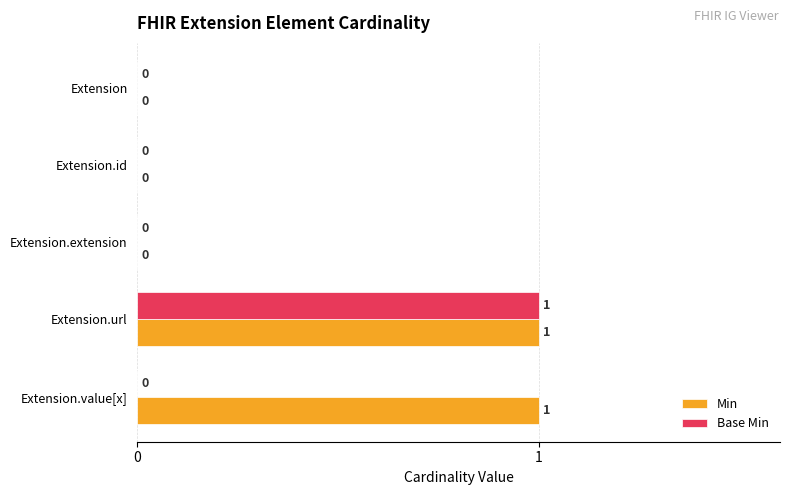

Is the value of Min at Extension greater than the value of Base Min at Extension.url?

No